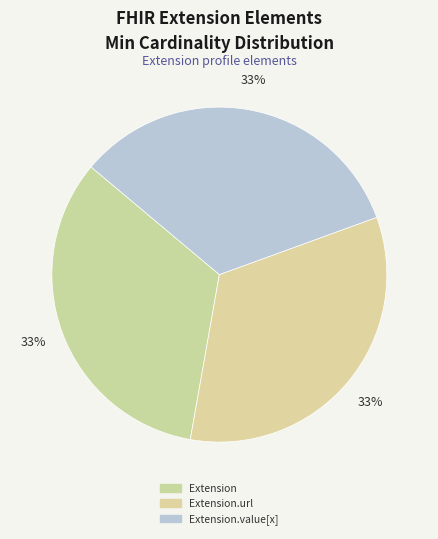

How many slices are in this pie chart?

3